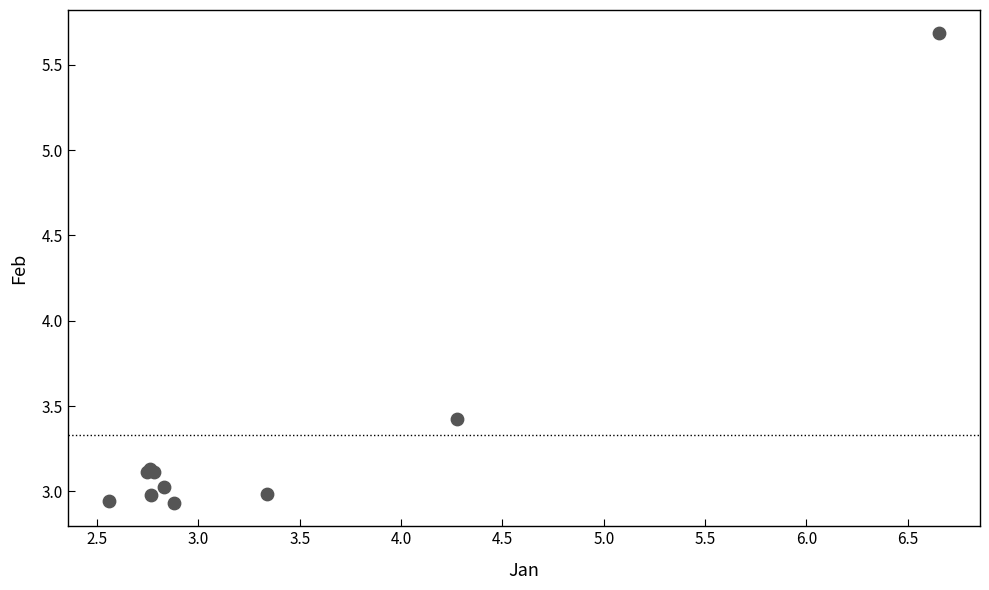

What Y value in the scatter plot is closest to 4?

3.4